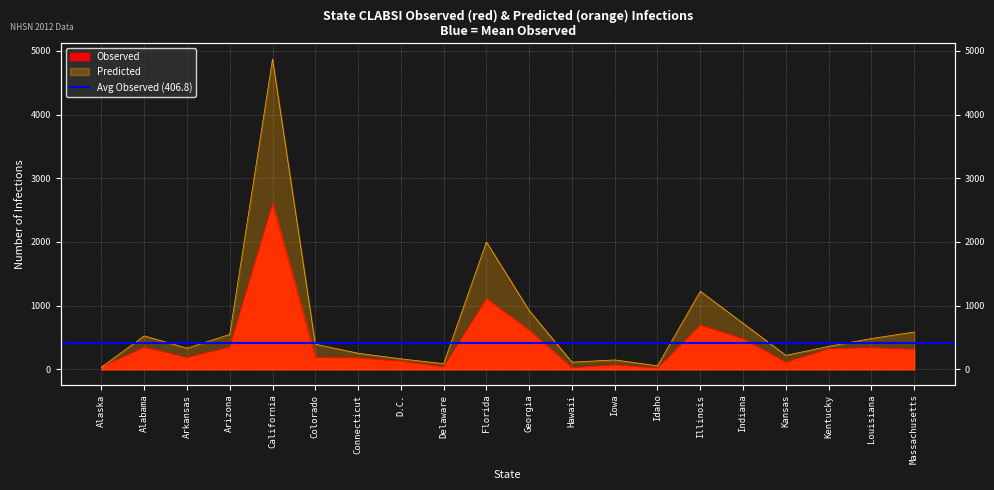

Where does the Observed series first go above 312?

Alabama